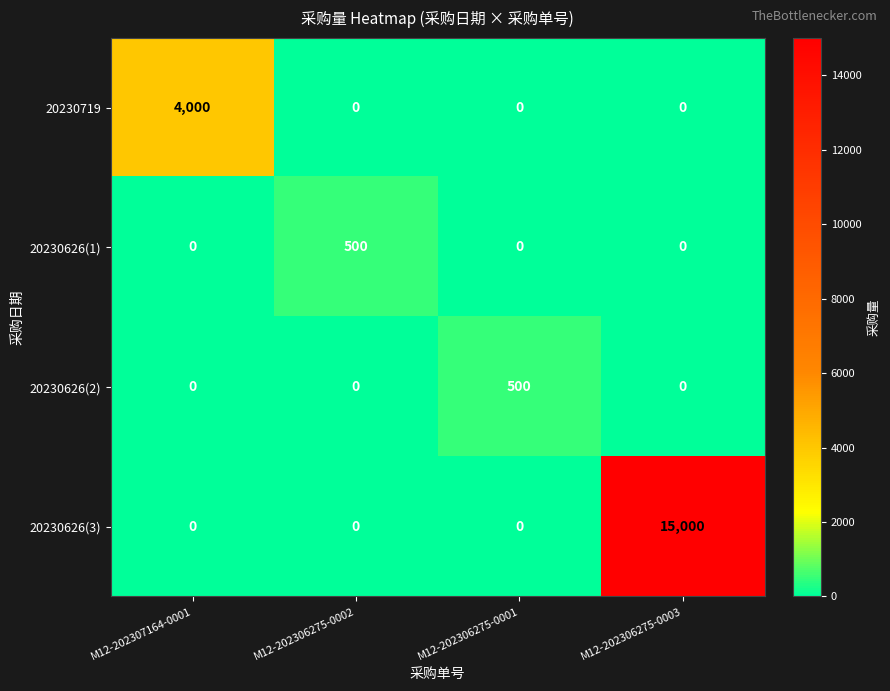

What value does the 20230626(3) series have at M12-202306275-0003, to the nearest 10?

15000